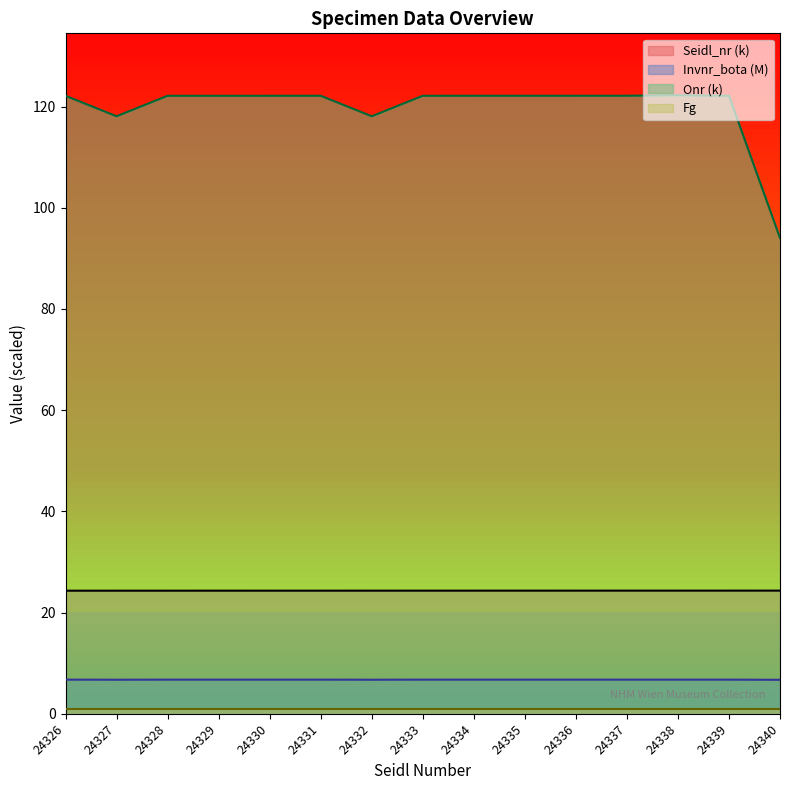

Is it true that Invnr_bota equals 10.6 at 24336?

False